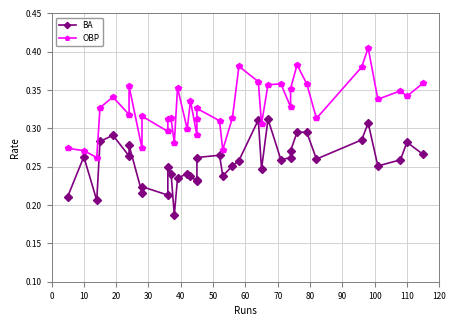

Count the BA values in the range 0 to 1.

38